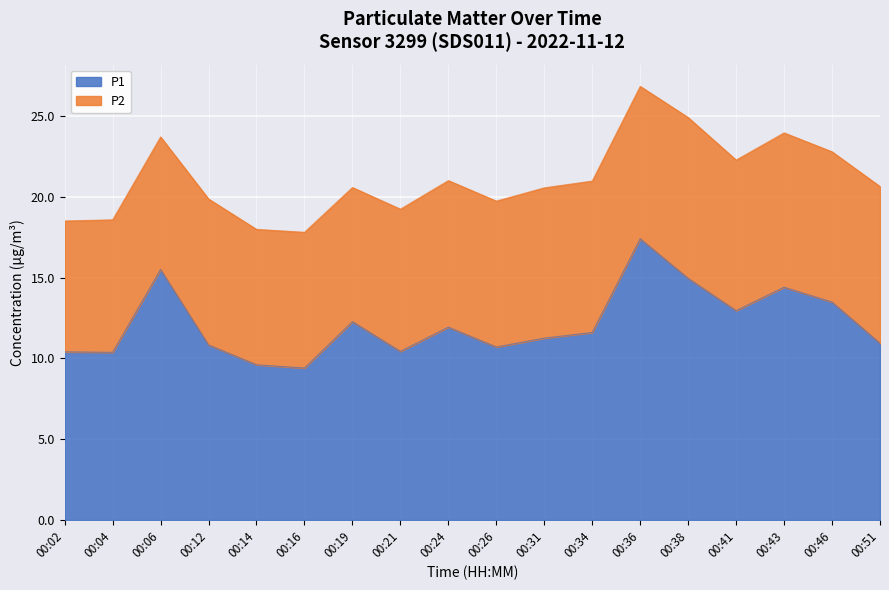

What is the change in value from 00:31 to 00:41?

+1.7